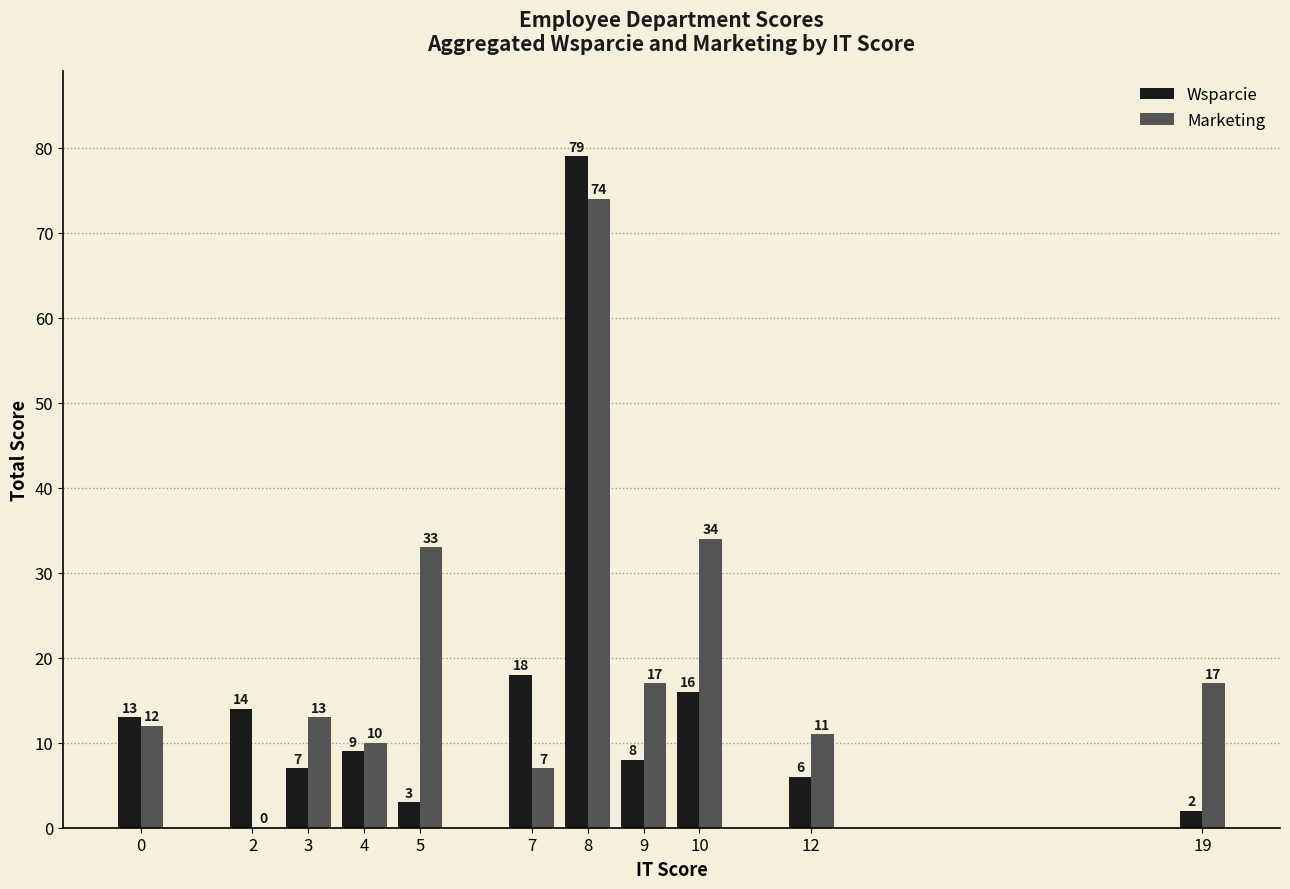

What is the difference between the Wsparcie values at 12 and 0?

7